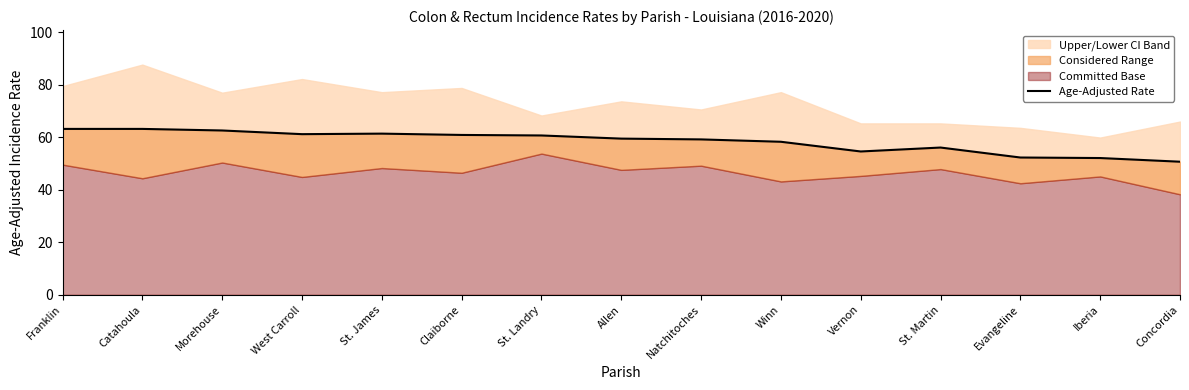

What is the label of the 6th point from the left?

Claiborne